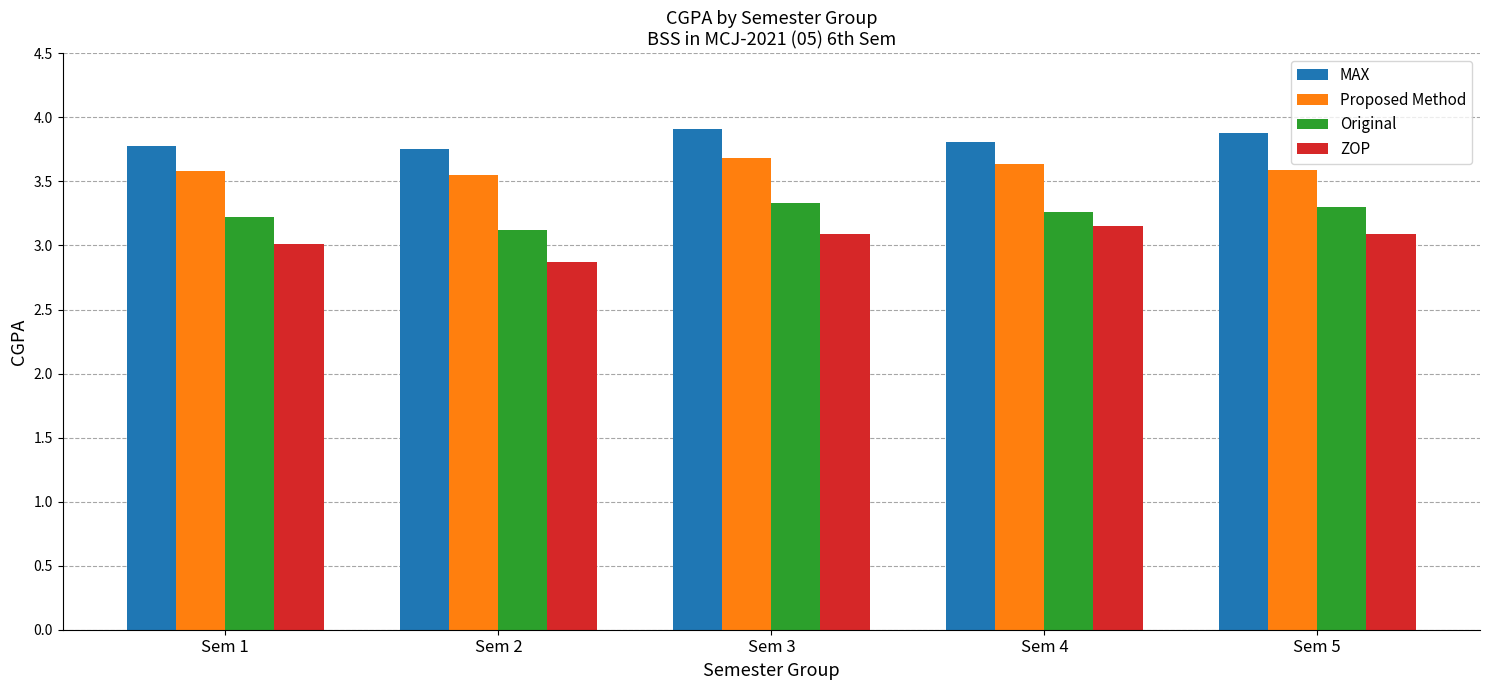

Rank the series by their average value, from lowest to highest.

ZOP, Original, Proposed Method, MAX